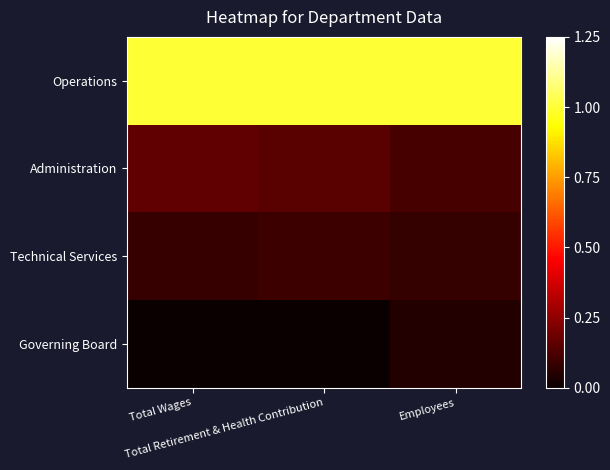

Which has a higher value, Total Wages or Employees?

Total Wages